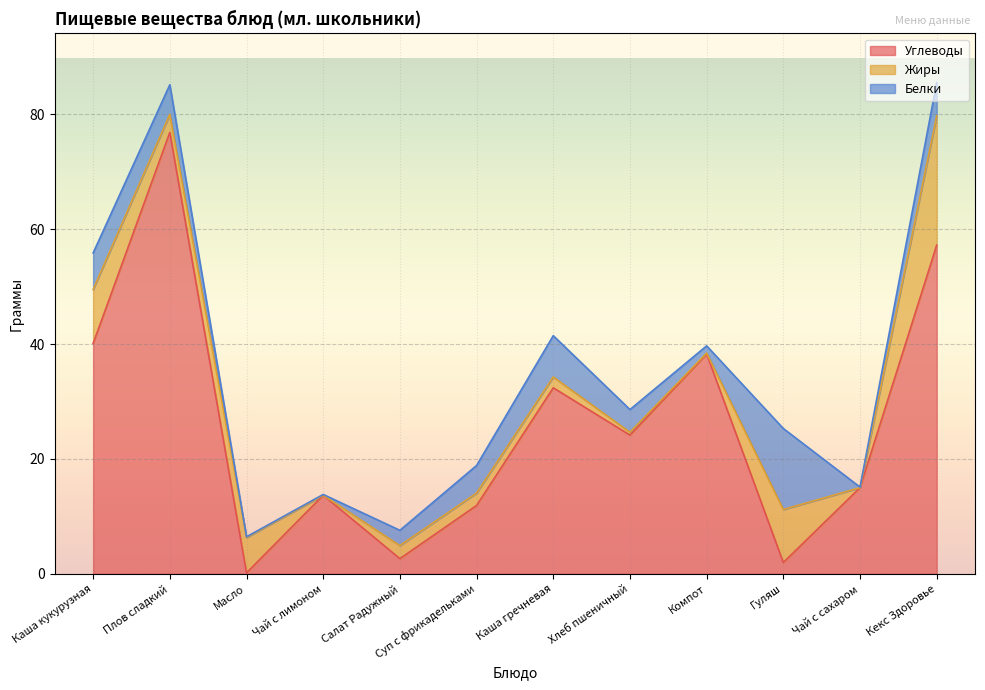

The value of Белки at Компот is 1.3. True or false?

True